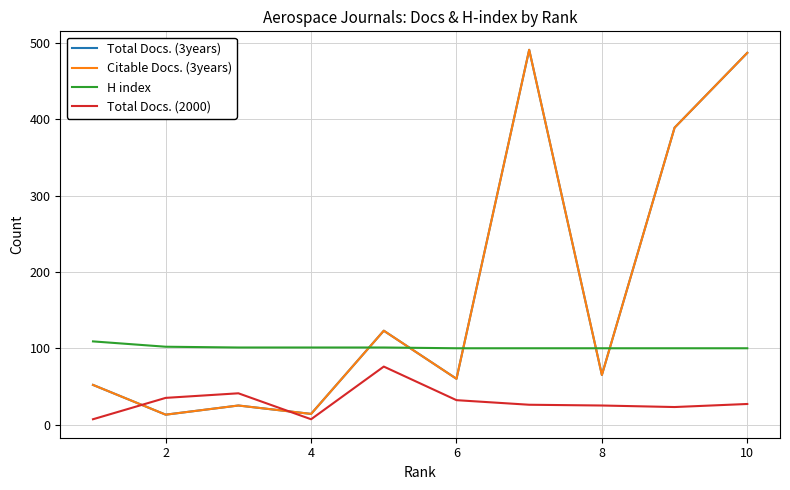

Count the number of data series in this chart.

4